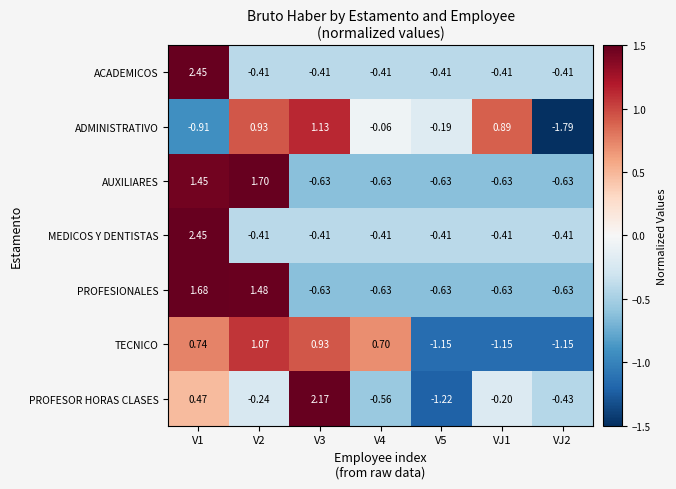

Is the value of PROFESOR HORAS CLASES at V1 greater than the value of PROFESIONALES at V2?

No